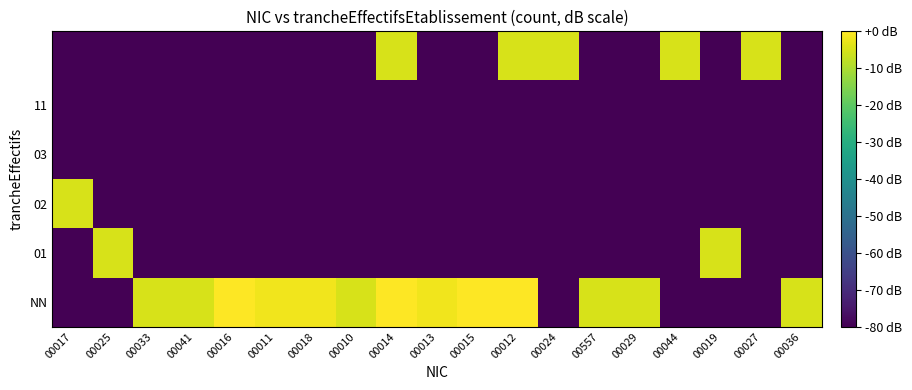

What is the spread (max minus min) of values at 00036?

75.2